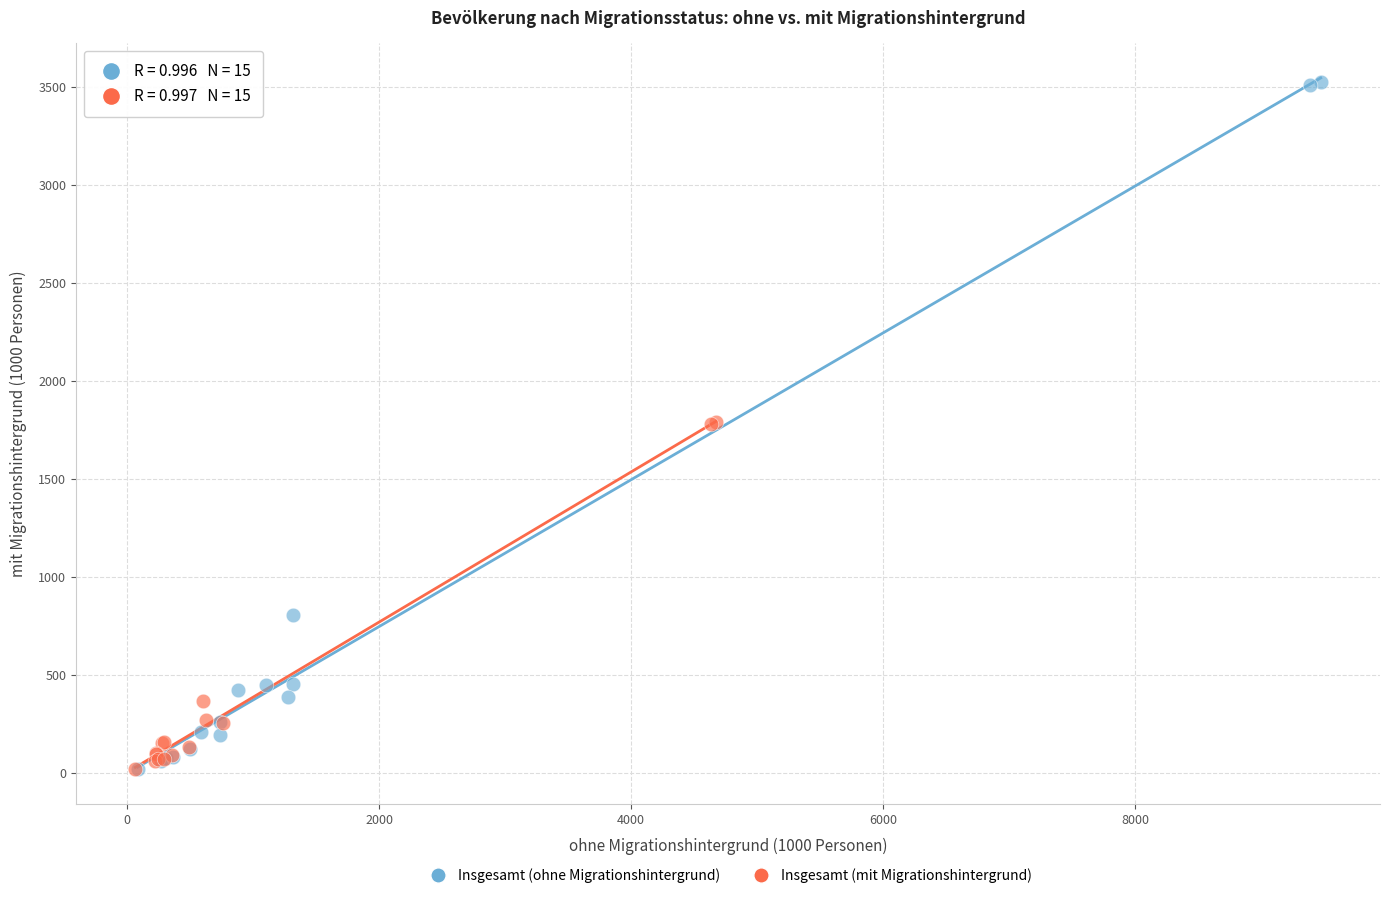

Which series has the widest spread of Y values?

Insgesamt (ohne Migrationshintergrund)